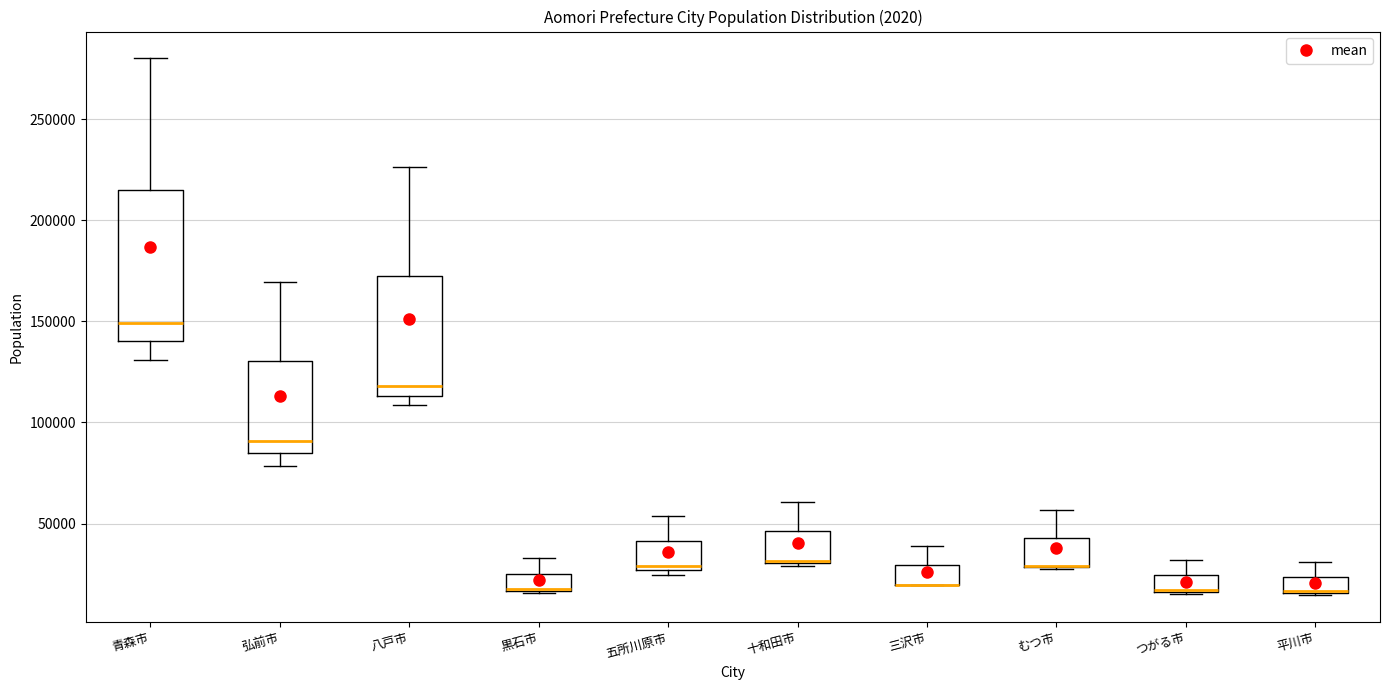

Which box is the tallest, from its lower edge to its upper edge?

青森市